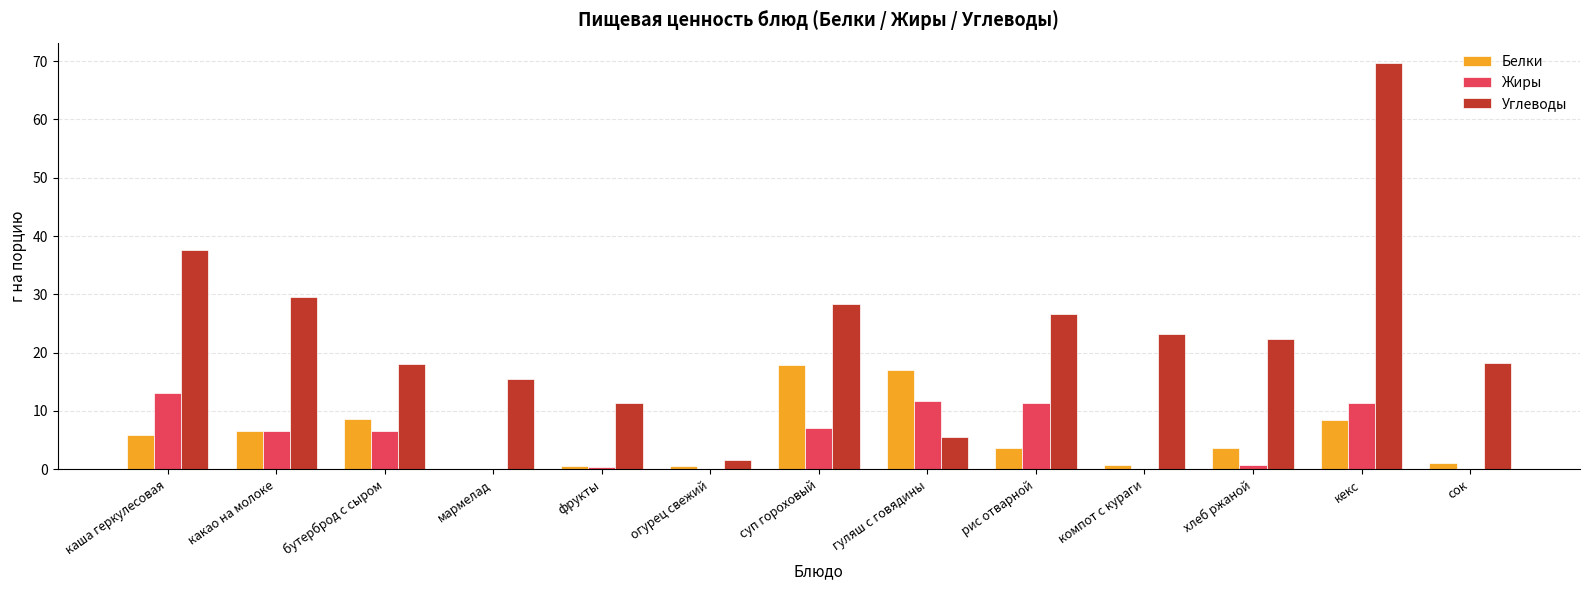

Is it true that Белки equals 0.8 at компот с кураги?

True